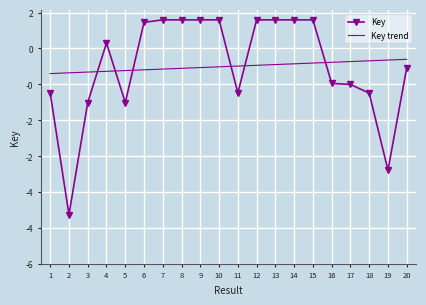

What are all the series names shown in the legend?

Key, Key trend